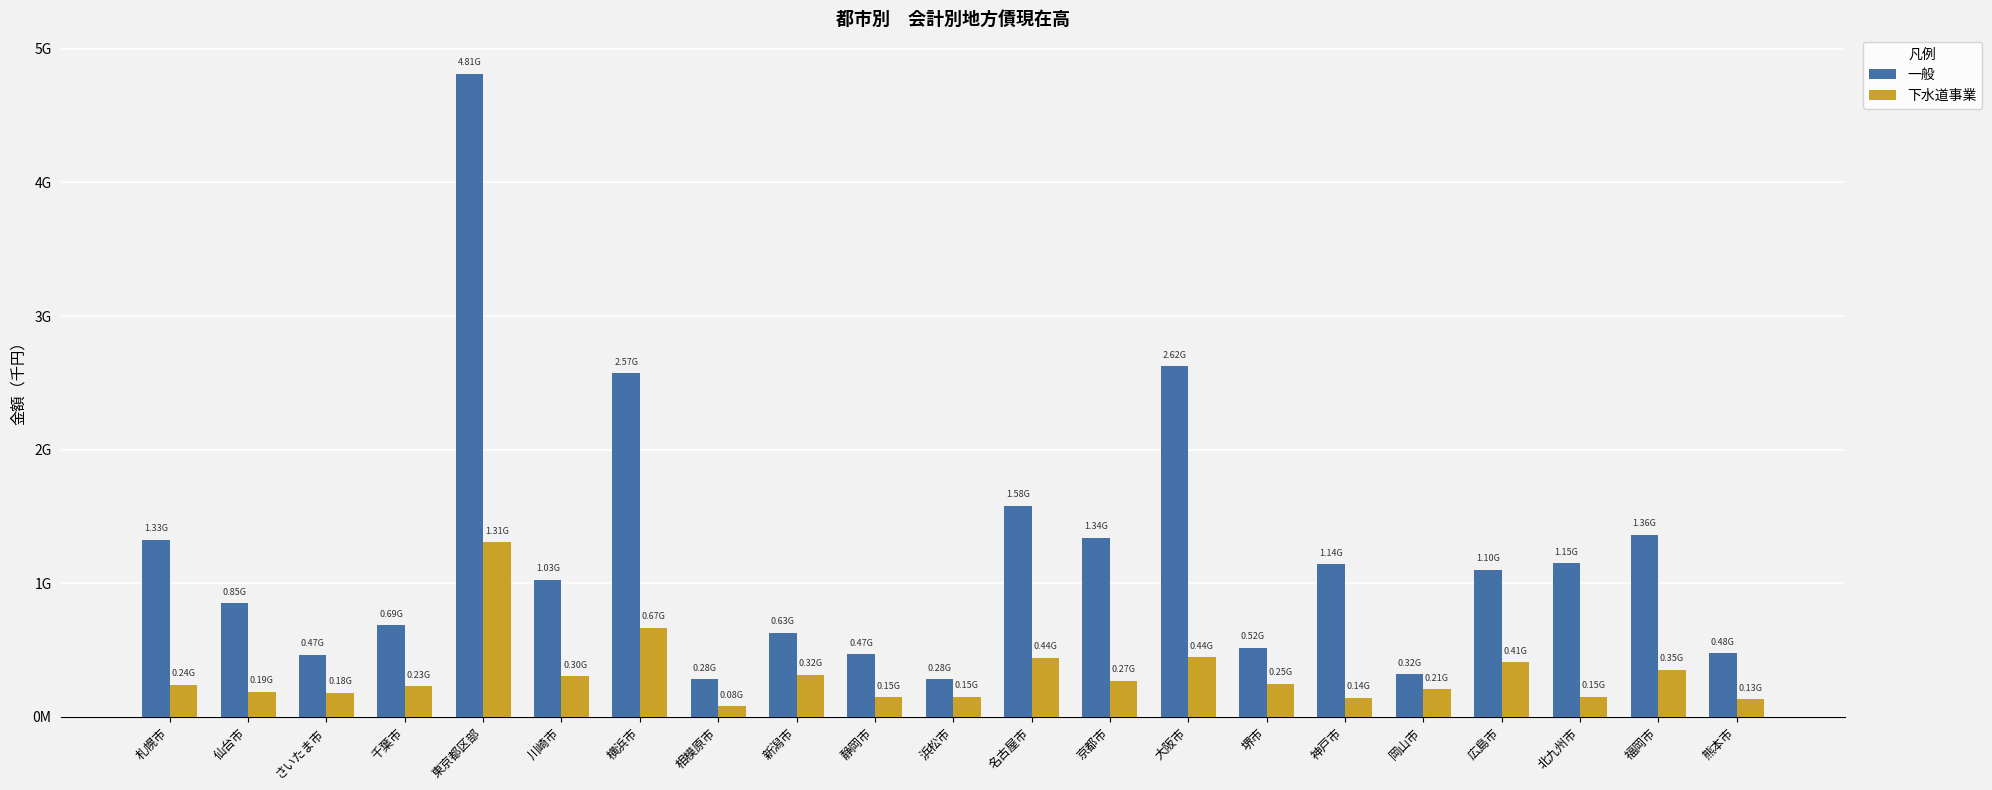

What are all the series names shown in the legend?

一般, 下水道事業